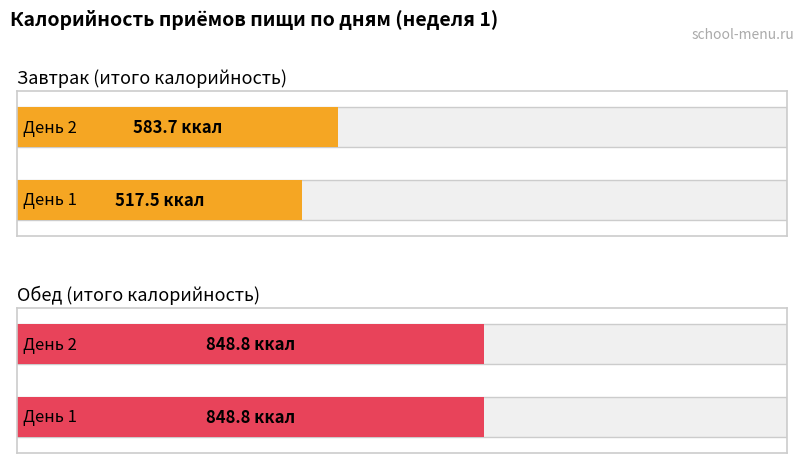

How many bars are there in total?

4